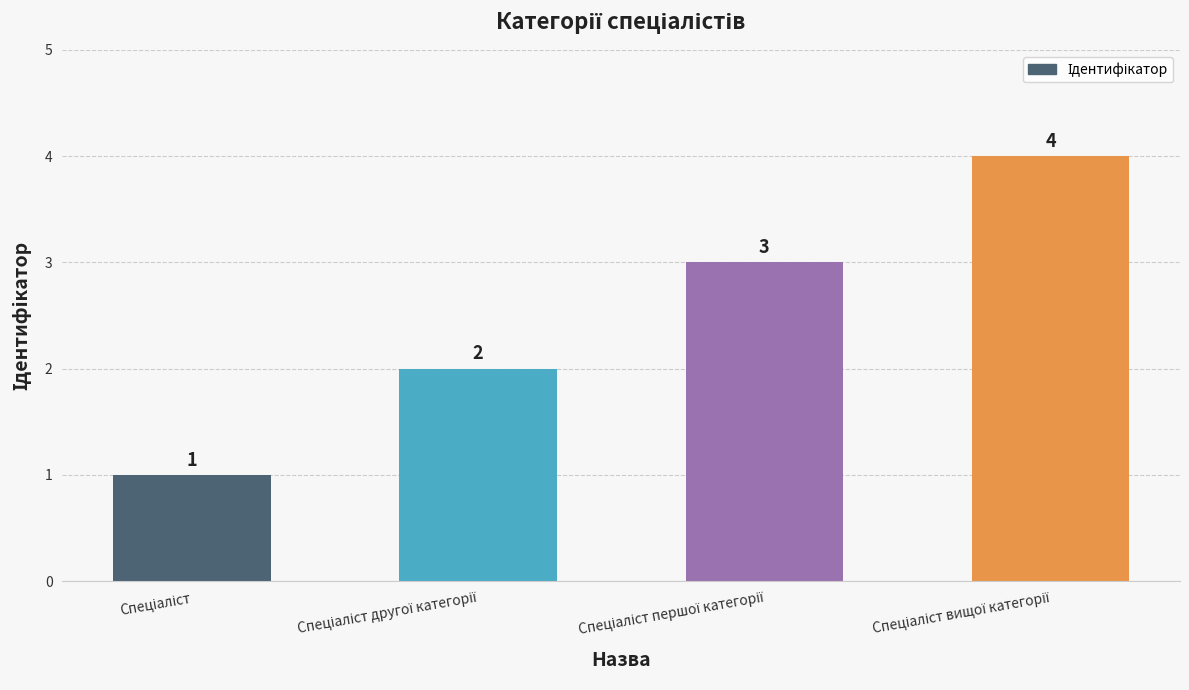

Reading left to right, transcribe all the data shown in this chart.

1	2	3	4